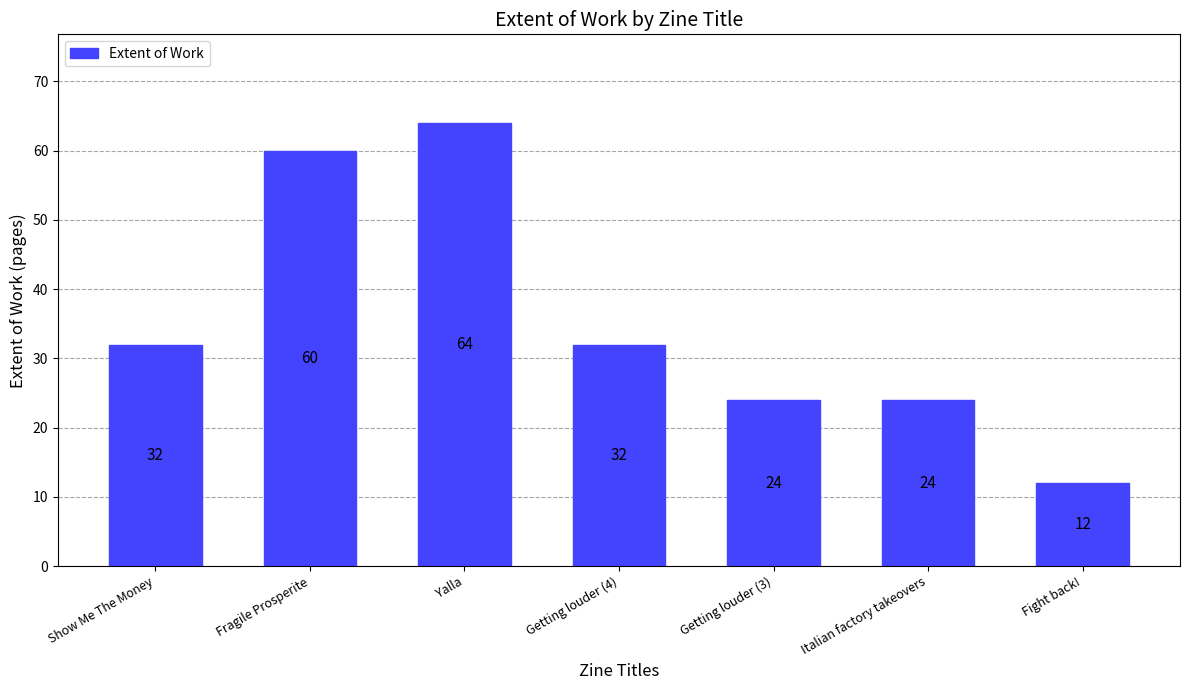

Reading left to right, extract all data points from this chart.

Show Me The Money=32	Fragile Prosperite=60	Yalla=64	Getting louder (4)=32	Getting louder (3)=24	Italian factory takeovers=24	Fight back!=12